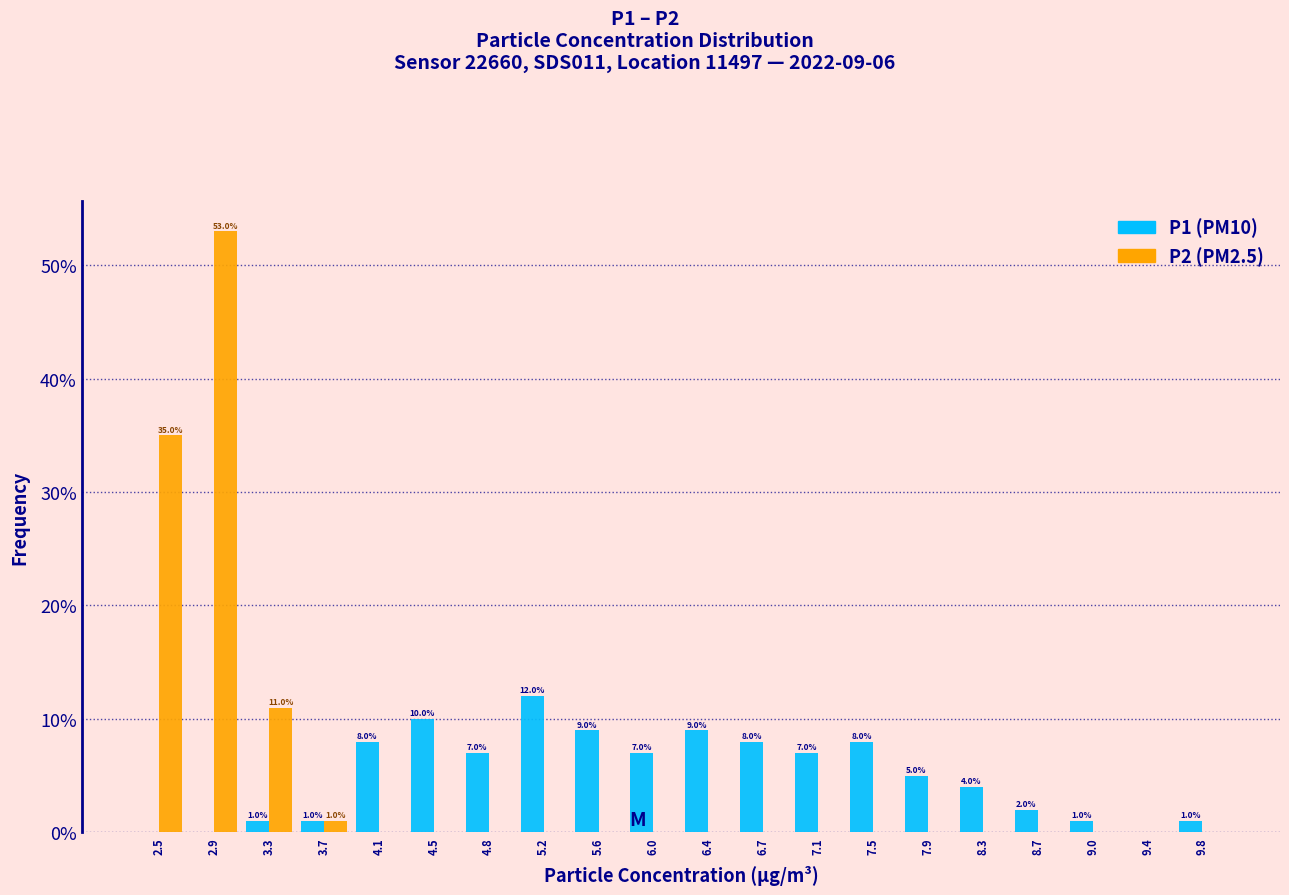

In the P2 (PM2.5) series, which range on the x-axis has the tallest bar?

2.75 to 3.10